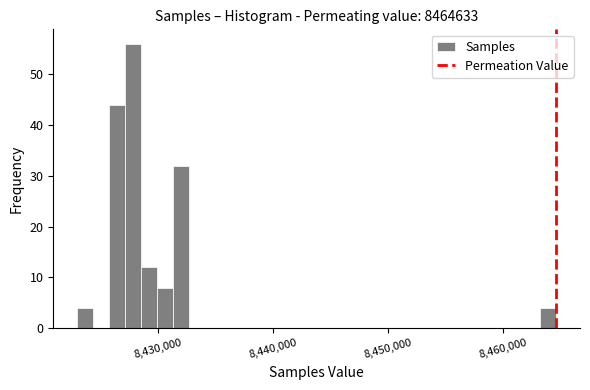

Around what value on the x-axis is the tallest bar? Give the approximate position of its centre, as read against the axis.

8428000